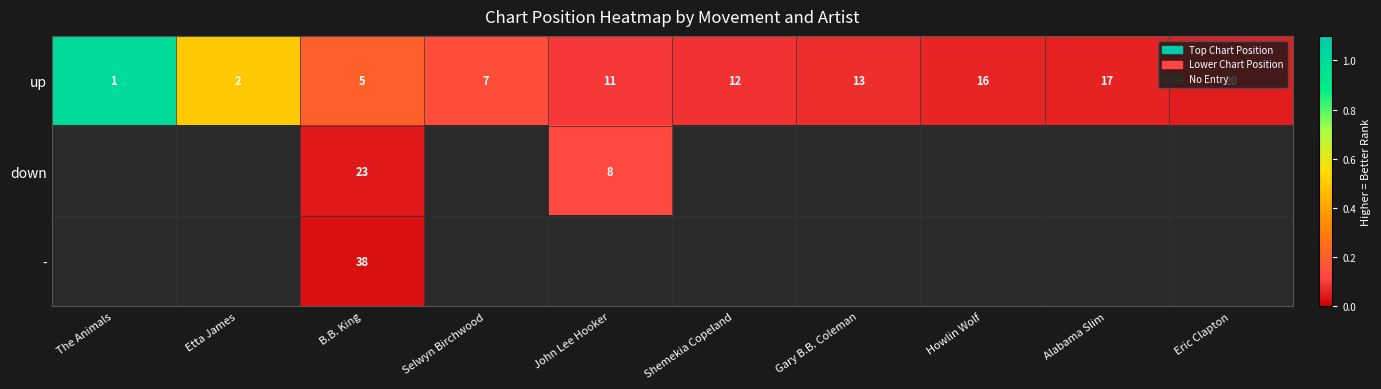

Is it true that up equals 20 at Eric Clapton?

True